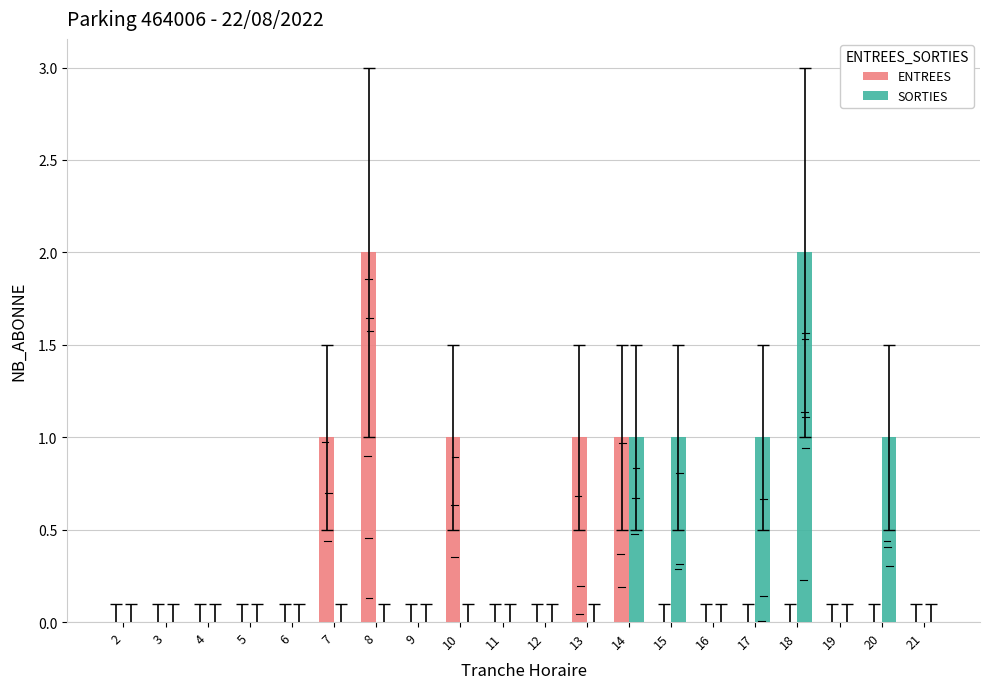

Reading left to right, extract all data points from this chart.

ENTREES: 2=0	3=0	4=0	5=0	6=0	7=1	8=2	9=0	10=1	11=0	12=0	13=1	14=1	15=0	16=0	17=0	18=0	19=0	20=0	21=0
SORTIES: 2=0	3=0	4=0	5=0	6=0	7=0	8=0	9=0	10=0	11=0	12=0	13=0	14=1	15=1	16=0	17=1	18=2	19=0	20=1	21=0